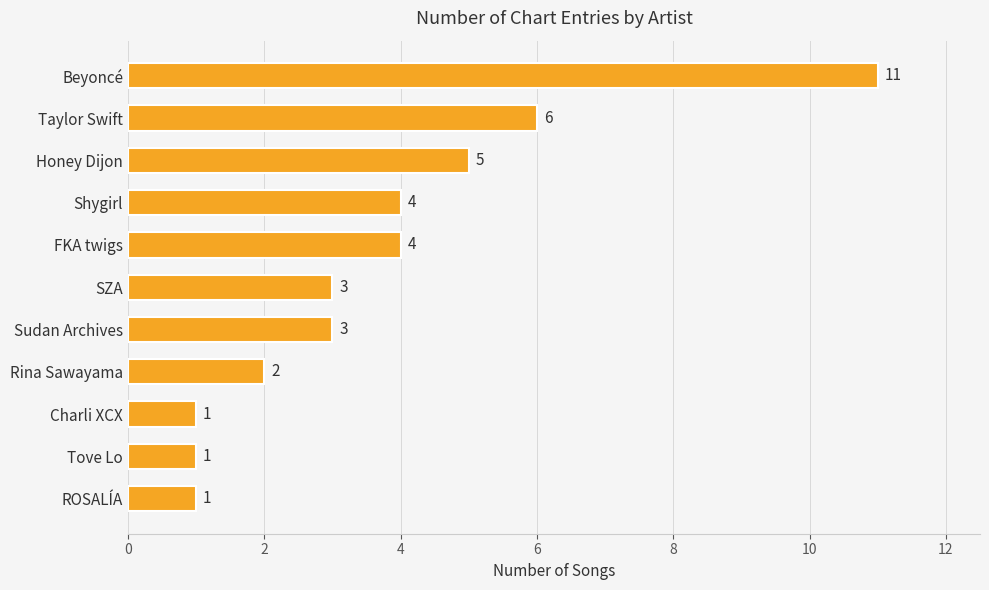

How many data points does each series have?

11